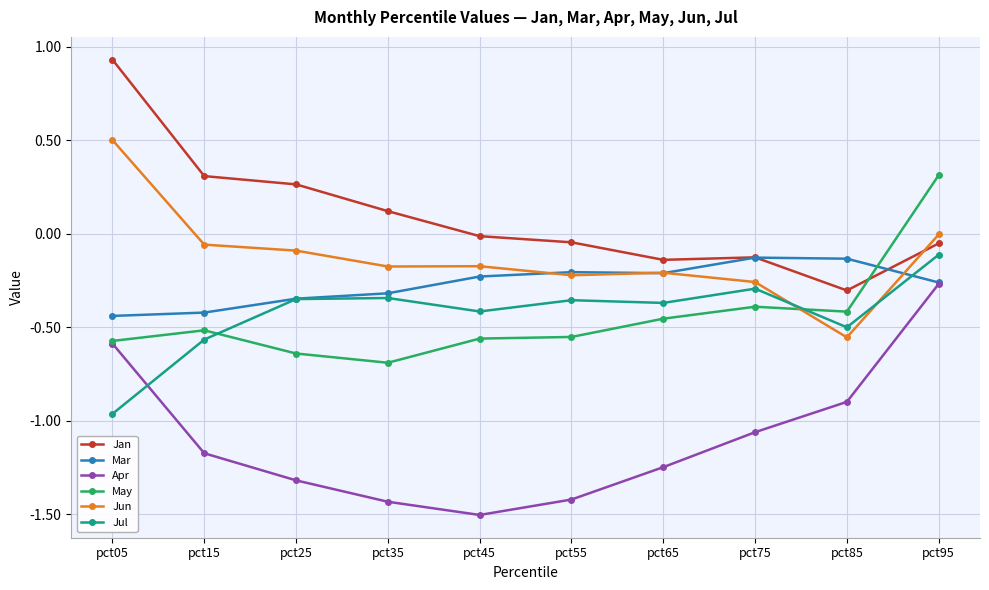

At which label does Jun reach its peak?

pct05